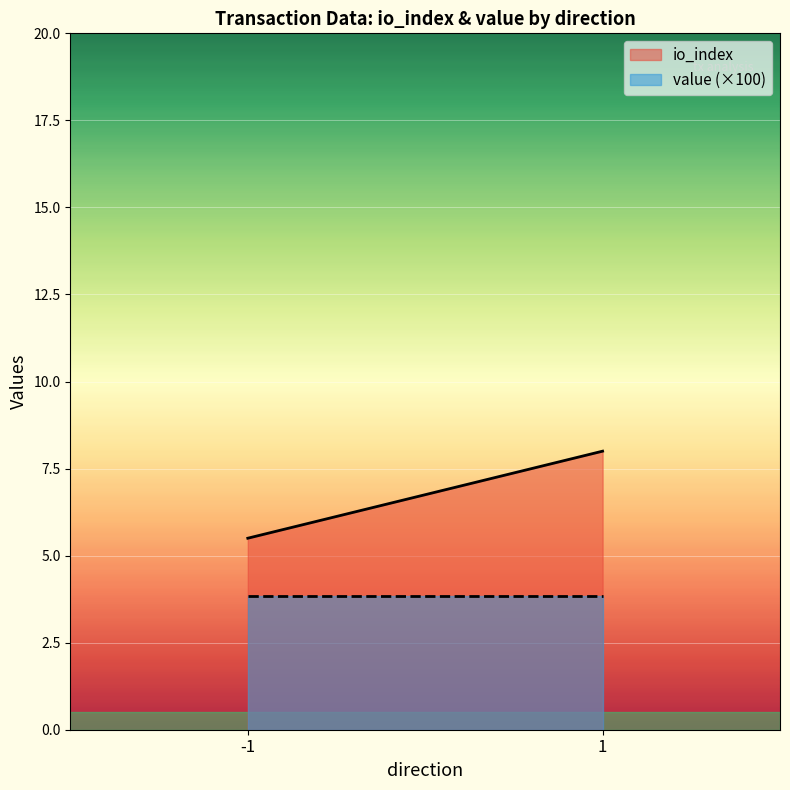

True or false: value (×100) and io_index intersect in this chart.

False